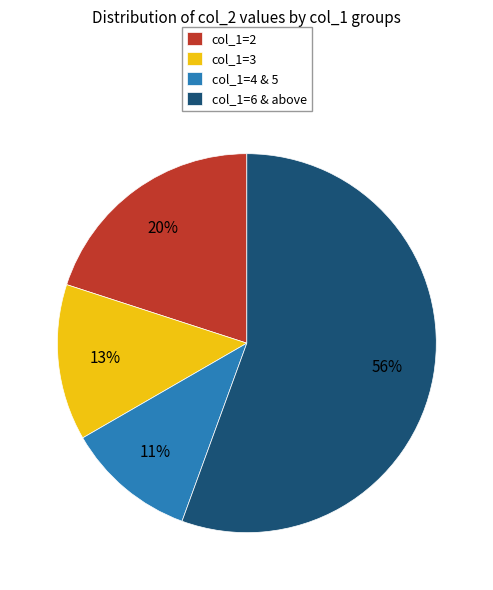

Between col_1=4 & 5 and col_1=6 & above, which is larger?

col_1=6 & above